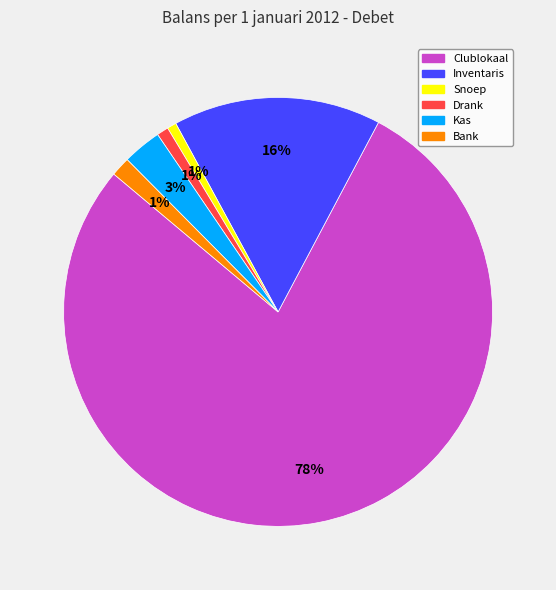

Which category has the biggest portion of the pie?

Clublokaal